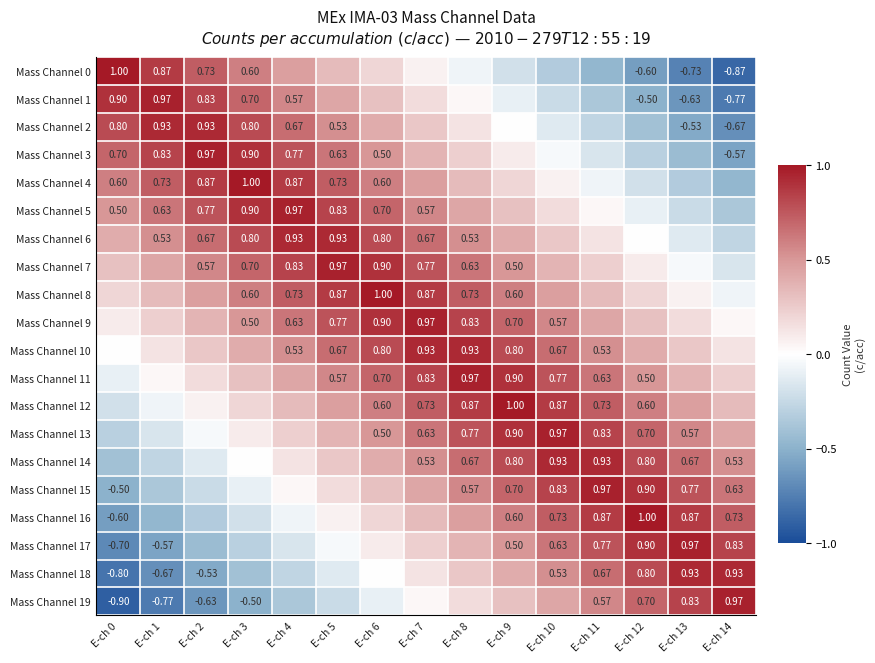

At which label is Mass Channel 7 closest to 0?

E-ch 13